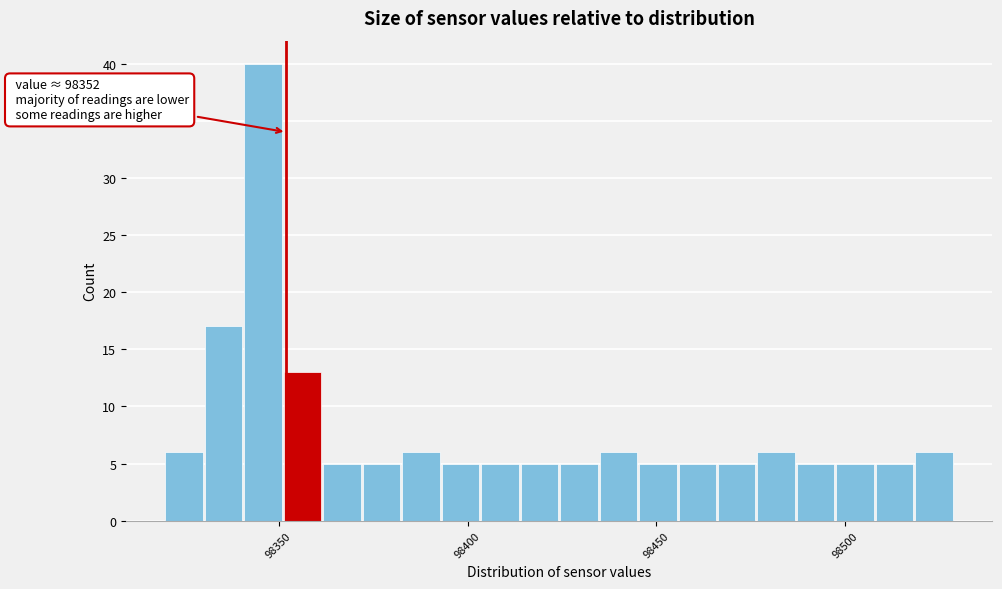

Around what value on the x-axis is the tallest bar? Give the approximate position of its centre, as read against the axis.

98345